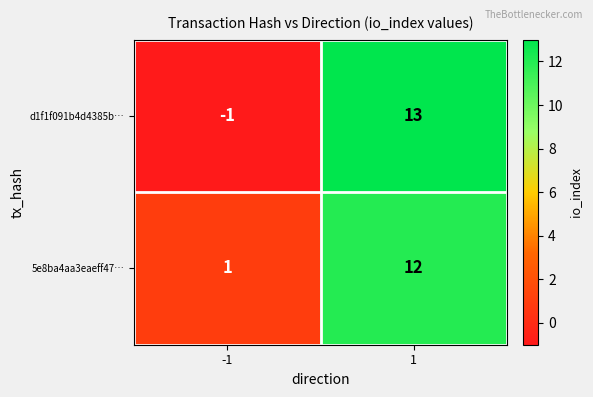

Rank the series at 1 from lowest to highest value.

5e8ba4aa3eaeff47…, d1f1f091b4d4385b…